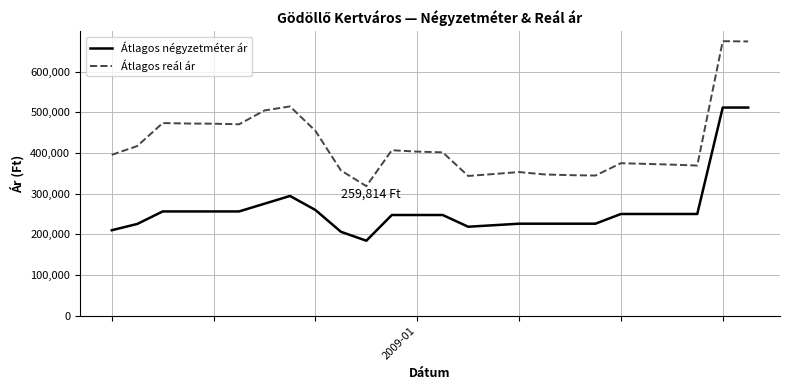

Which series has the widest spread of values?

Átlagos reál ár